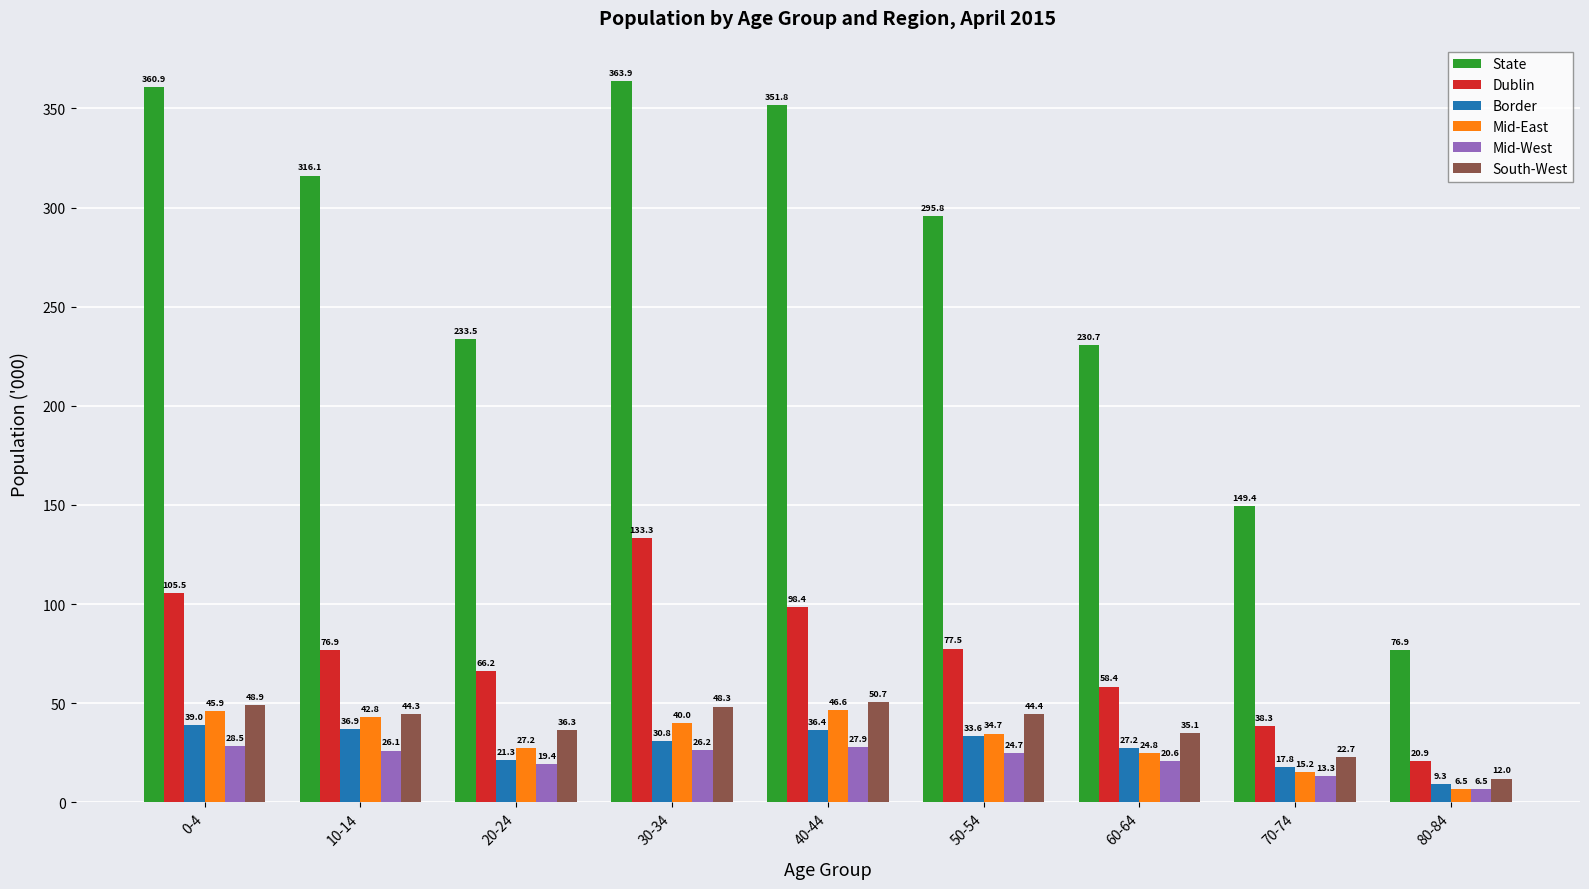

Reading left to right, transcribe all the data shown in this chart.

State: 0-4=360.9	10-14=316.1	20-24=233.5	30-34=363.9	40-44=351.8	50-54=295.8	60-64=230.7	70-74=149.4	80-84=76.9
Dublin: 0-4=105.5	10-14=76.9	20-24=66.2	30-34=133.3	40-44=98.4	50-54=77.5	60-64=58.4	70-74=38.3	80-84=20.9
Border: 0-4=39.0	10-14=36.9	20-24=21.3	30-34=30.8	40-44=36.4	50-54=33.6	60-64=27.2	70-74=17.8	80-84=9.3
Mid-East: 0-4=45.9	10-14=42.8	20-24=27.2	30-34=40.0	40-44=46.6	50-54=34.7	60-64=24.8	70-74=15.2	80-84=6.5
Mid-West: 0-4=28.5	10-14=26.1	20-24=19.4	30-34=26.2	40-44=27.9	50-54=24.7	60-64=20.6	70-74=13.3	80-84=6.5
South-West: 0-4=48.9	10-14=44.3	20-24=36.3	30-34=48.3	40-44=50.7	50-54=44.4	60-64=35.1	70-74=22.7	80-84=12.0